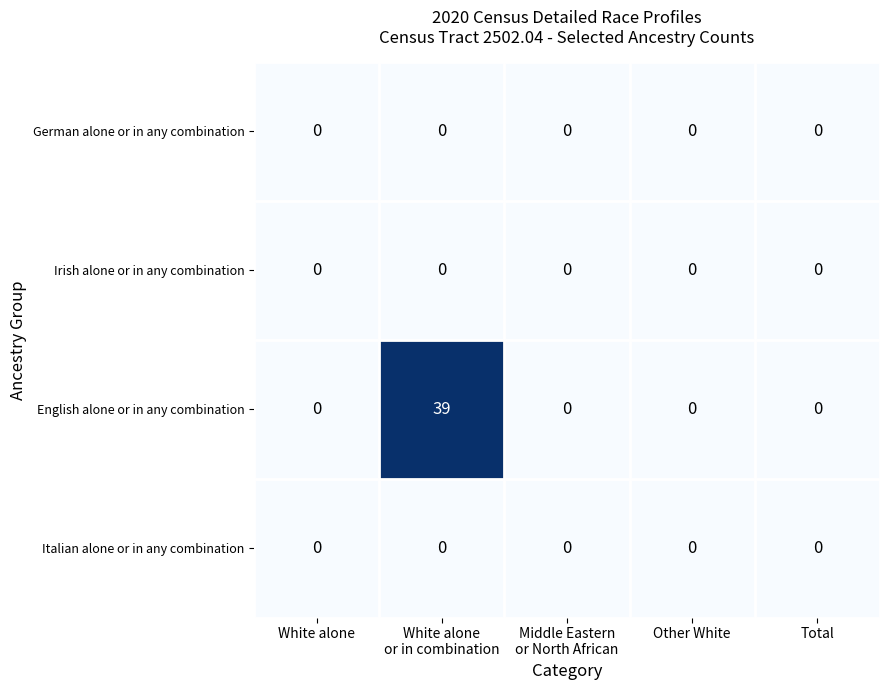

Which series has the widest spread of values?

English alone or in any combination